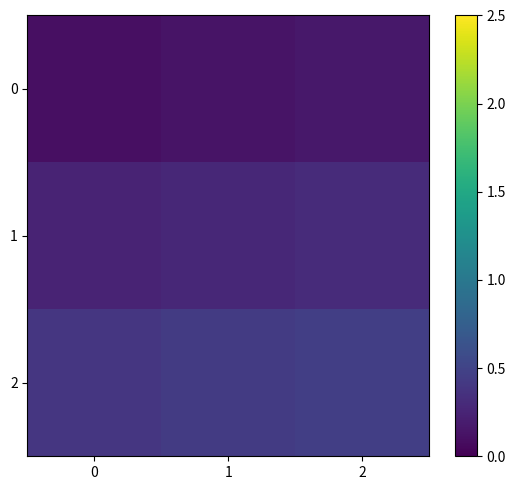

Rank the series by their maximum value, from highest to lowest.

2, 1, 0